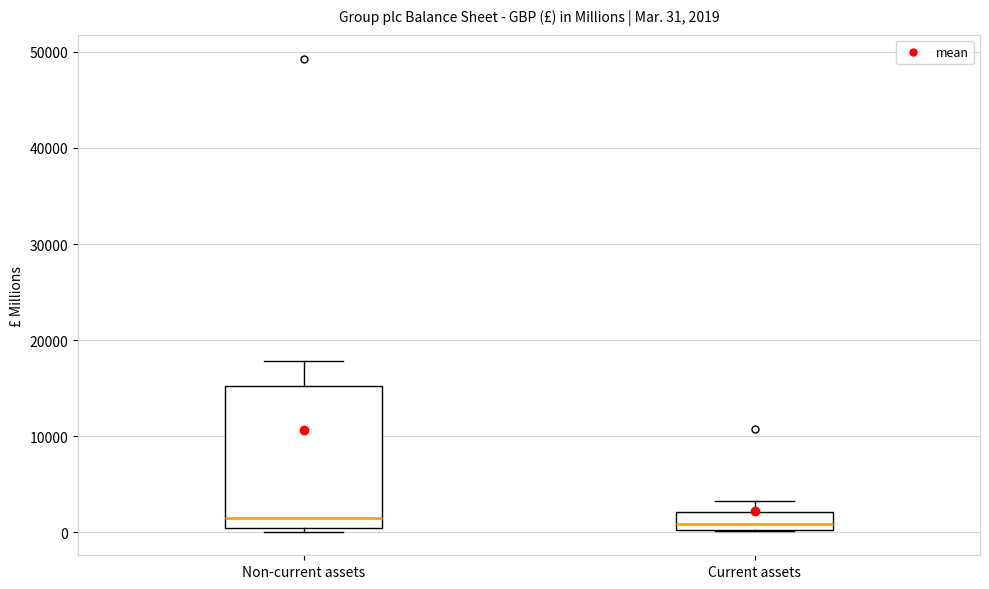

Comparing the boxes themselves (not the whiskers), which one is the tallest?

Non-current assets